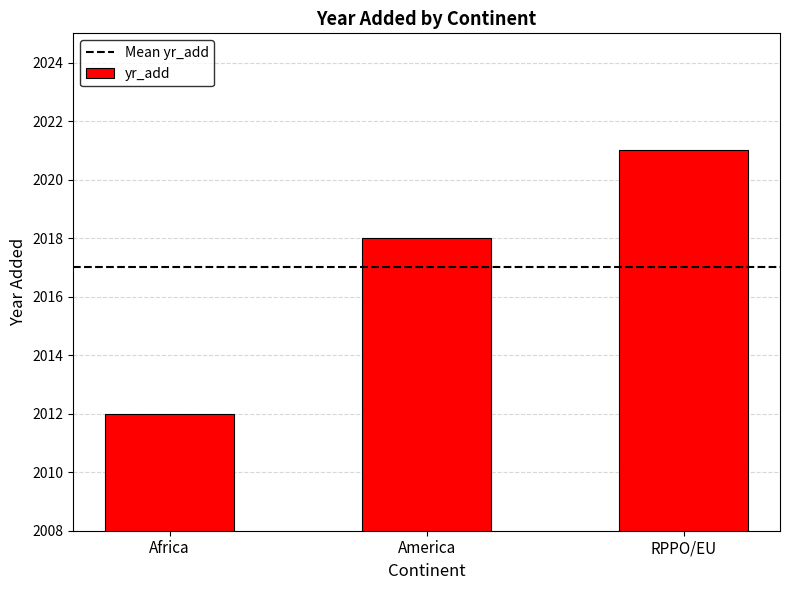

List the labels in order of value, smallest first.

Africa, America, RPPO/EU